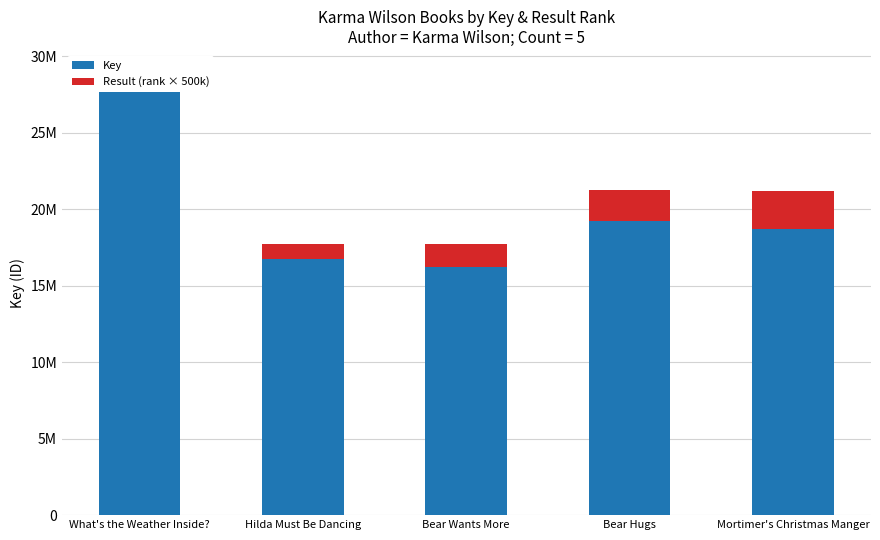

Which series has the largest range (max minus min)?

Key